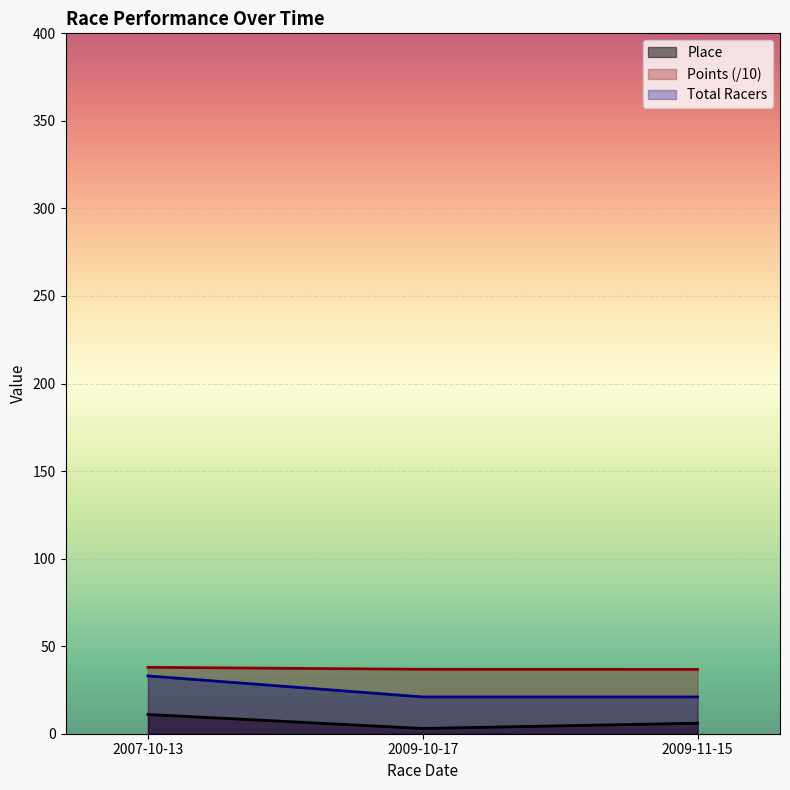

Does the chart display data point markers on the line(s)?

No